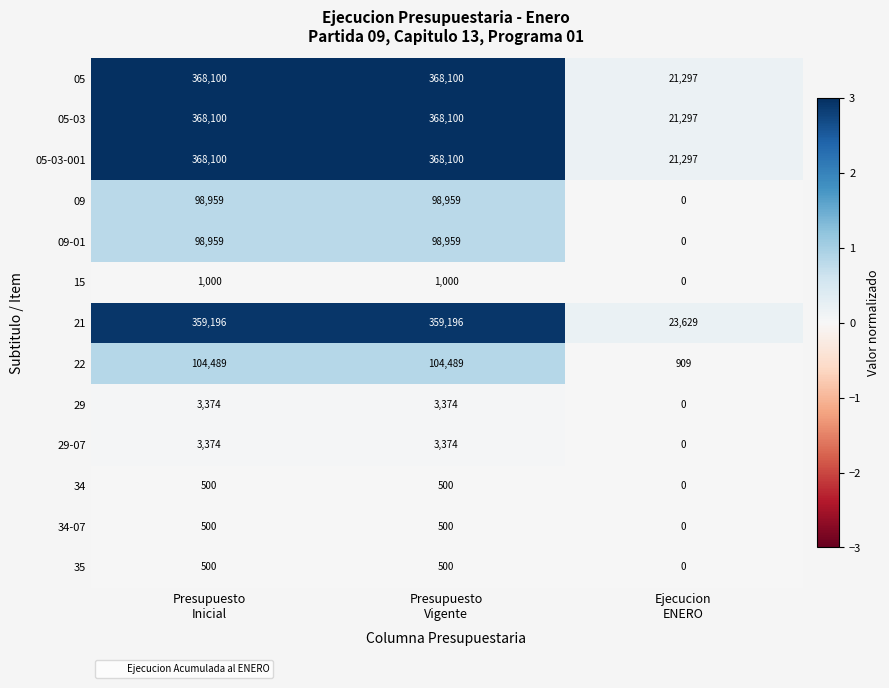

What is the minimum value for 05?

21297